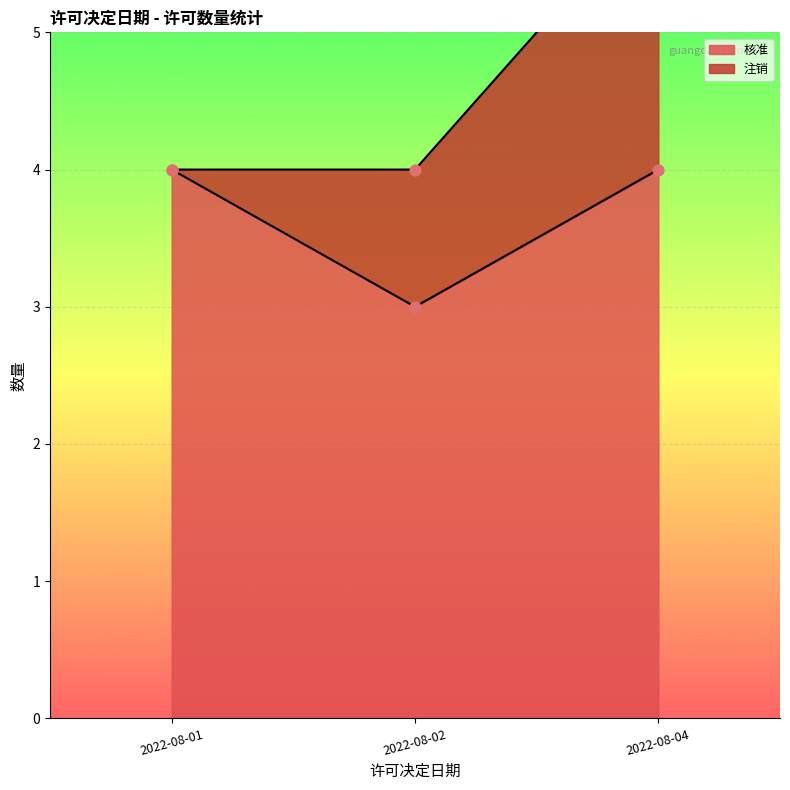

What is the maximum value for 核准?

4